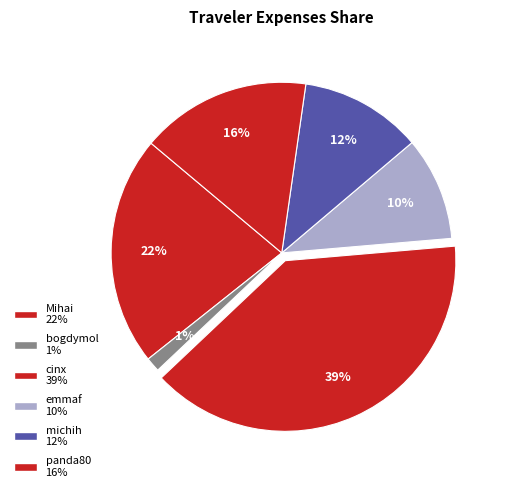

How many slices are in this pie chart?

6